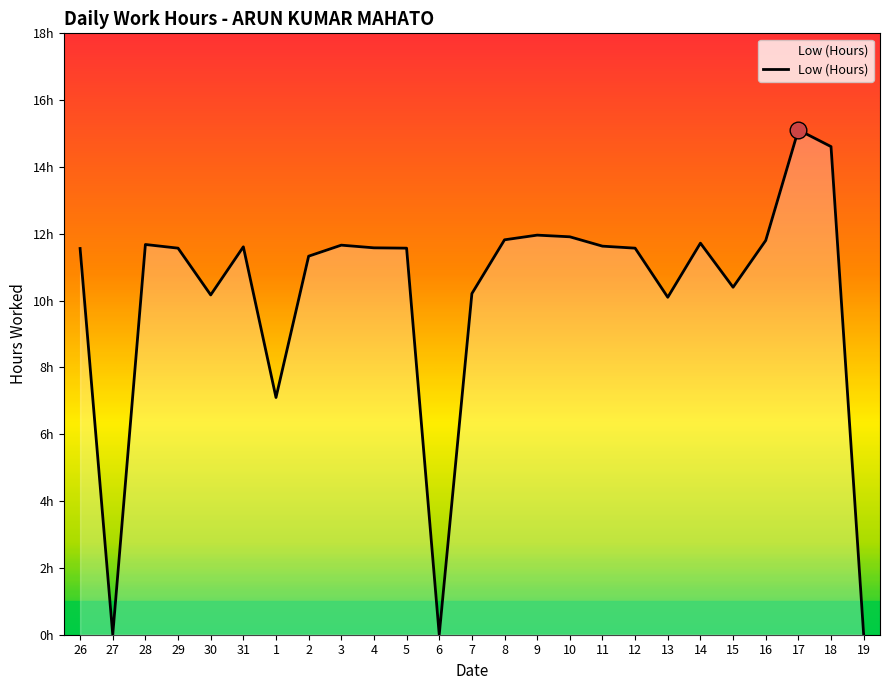

Is this an area chart (filled region under the line)?

Yes